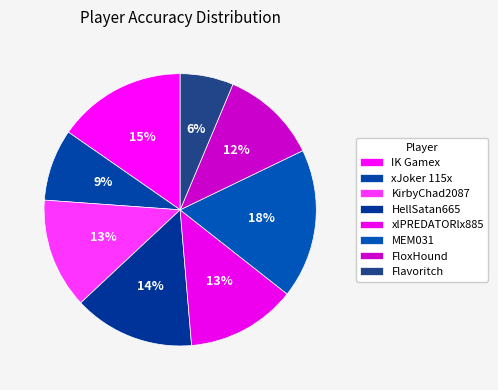

How many slices are in this pie chart?

8